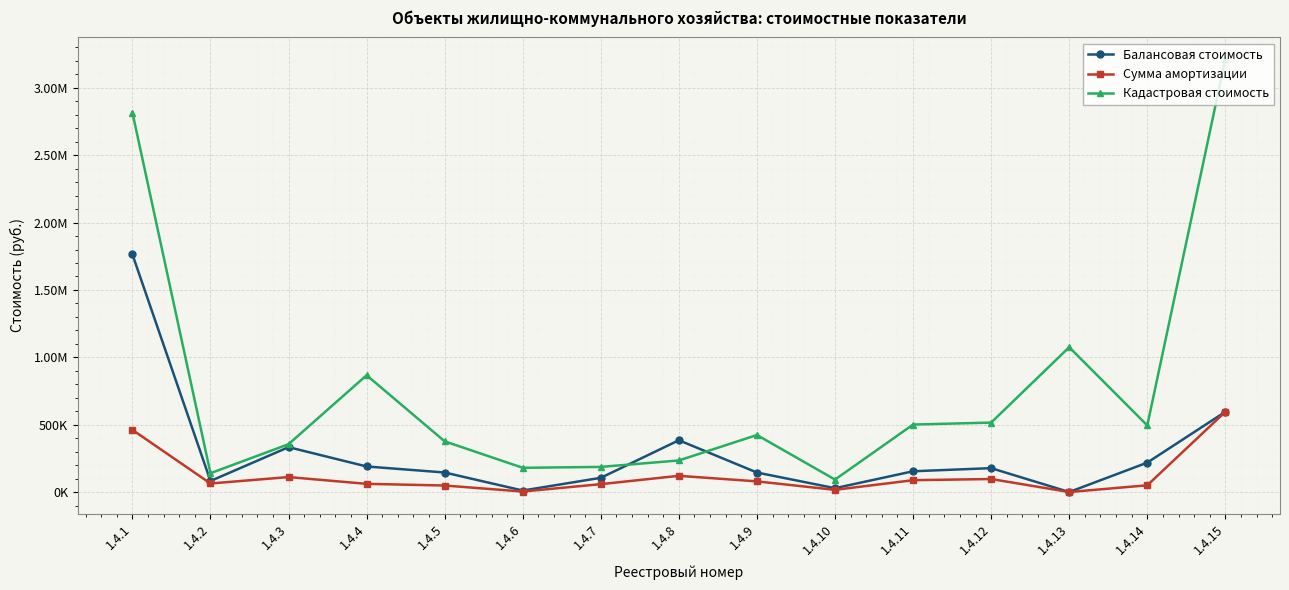

At which category is the sum across all series the highest?

1.4.1